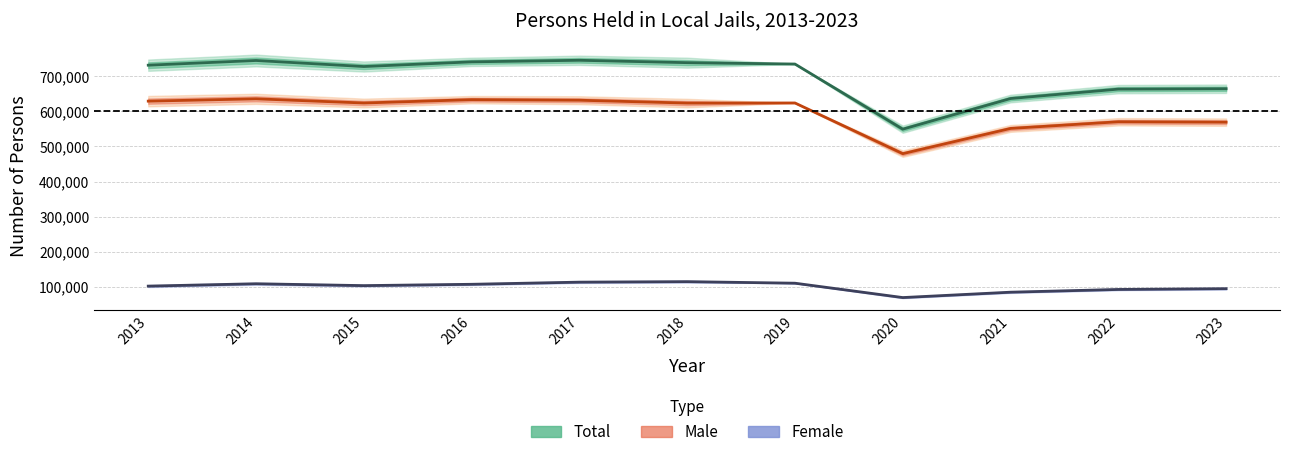

Is this an area chart (filled region under the line)?

No